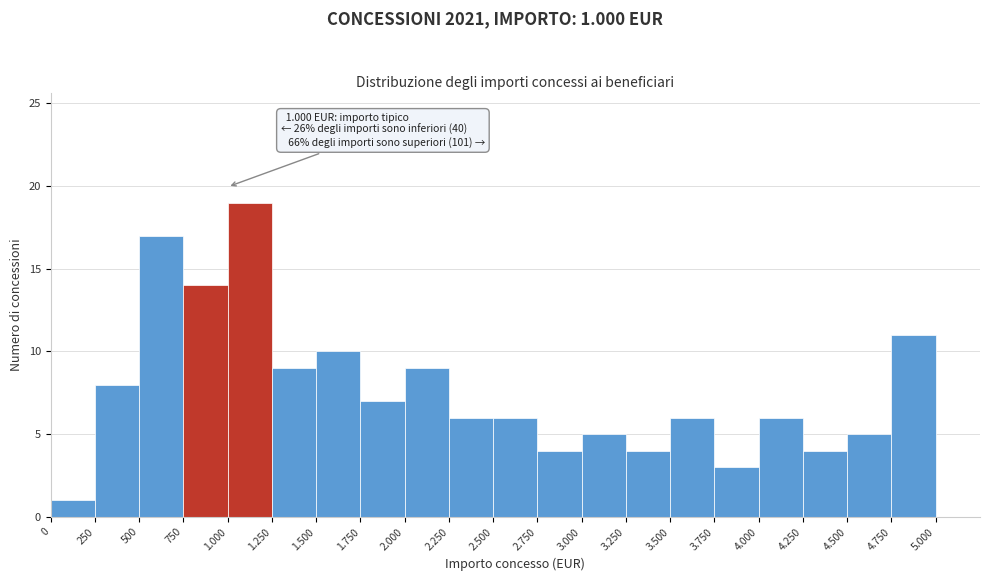

Reading right to left, list all the values displayed in this chart.

4.750=11	4.500=5	4.250=4	4.000=6	3.750=3	3.500=6	3.250=4	3.000=5	2.750=4	2.500=6	2.250=6	2.000=9	1.750=7	1.500=10	1.250=9	1.000=19	750=14	500=17	250=8	0=1